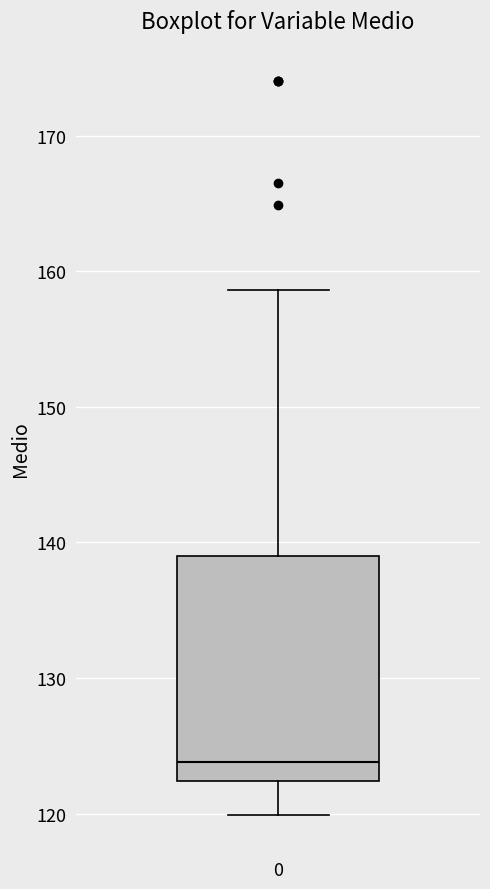

Where does the upper whisker of the box at x = 0 end on the y-axis? The values are not printed on the chart, so give them approximately, as read against the axis.

159